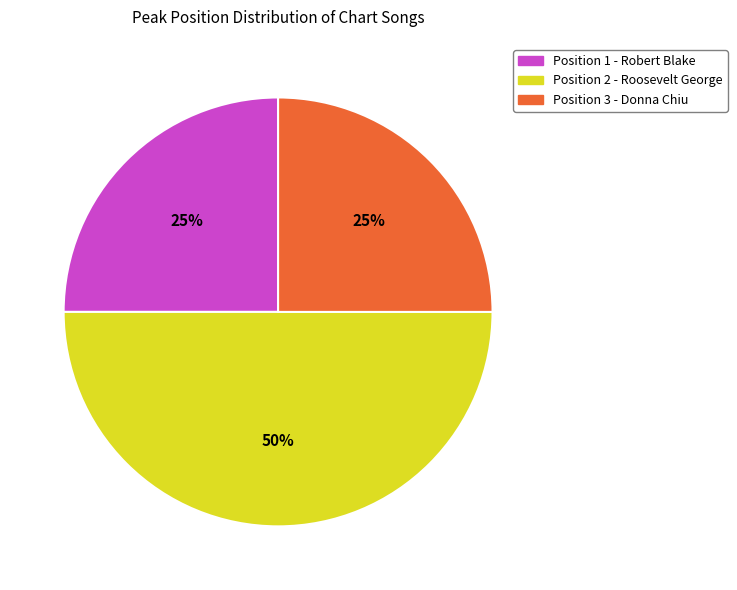

Which has a higher value, Position 1 - Robert Blake or Position 2 - Roosevelt George?

Position 2 - Roosevelt George